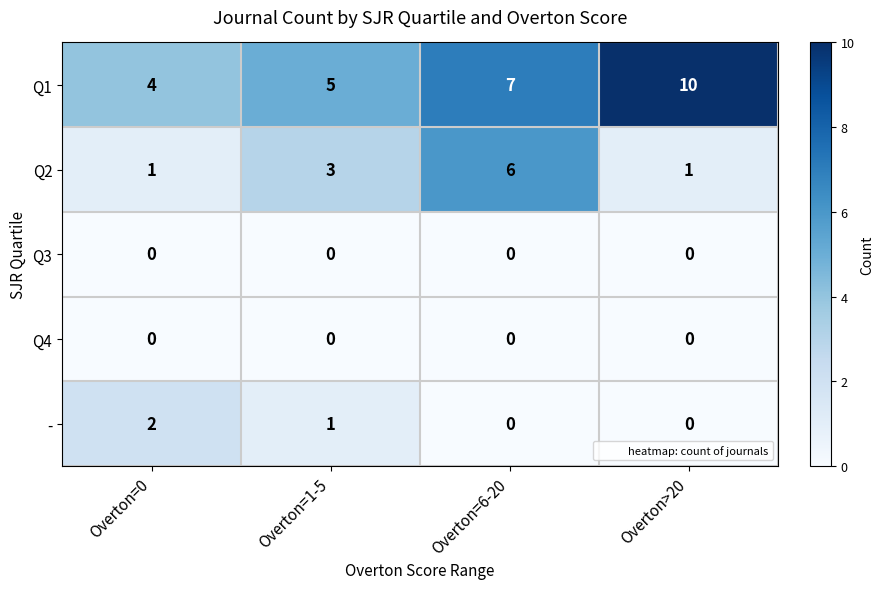

Reading left to right, transcribe all the data shown in this chart.

Q1: Overton=0=4	Overton=1-5=5	Overton=6-20=7	Overton>20=10
Q2: Overton=0=1	Overton=1-5=3	Overton=6-20=6	Overton>20=1
Q3: Overton=0=0	Overton=1-5=0	Overton=6-20=0	Overton>20=0
Q4: Overton=0=0	Overton=1-5=0	Overton=6-20=0	Overton>20=0
-: Overton=0=2	Overton=1-5=1	Overton=6-20=0	Overton>20=0